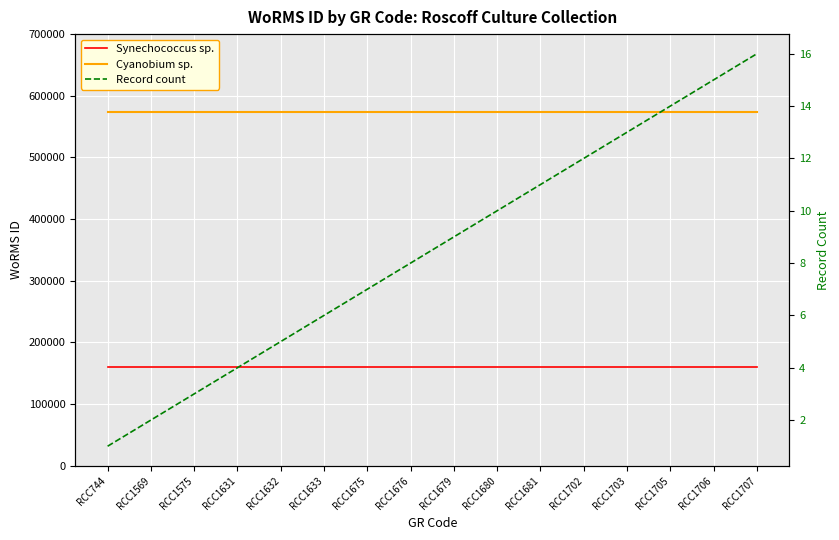

Reading left to right, what are all the values shown in this chart?

Synechococcus sp.: 160572	160572	160572	160572	160572	160572	160572	160572	160572	160572	160572	160572	160572	160572	160572	160572
Cyanobium sp.: 573354	573354	573354	573354	573354	573354	573354	573354	573354	573354	573354	573354	573354	573354	573354	573354
Record count: 1	2	3	4	5	6	7	8	9	10	11	12	13	14	15	16